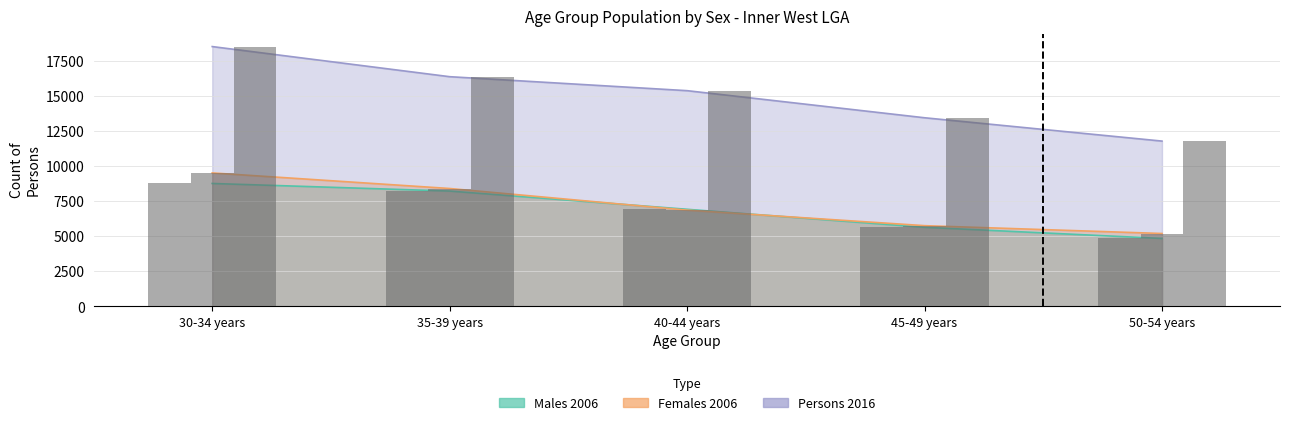

What is the spread (max minus min) of values at 35-39 years?

8151